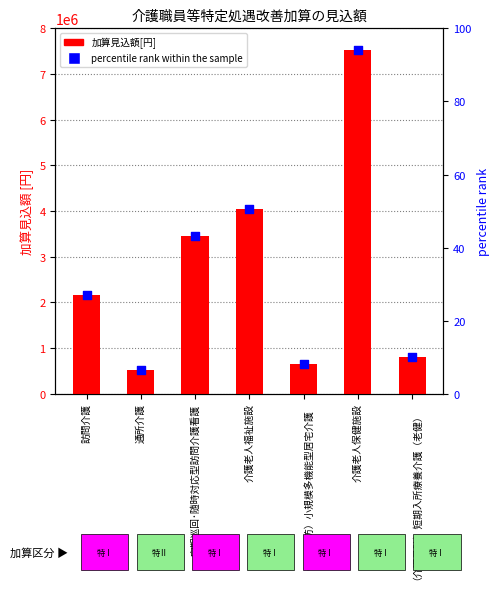

Which series has the largest total across all categories?

加算見込額[円]